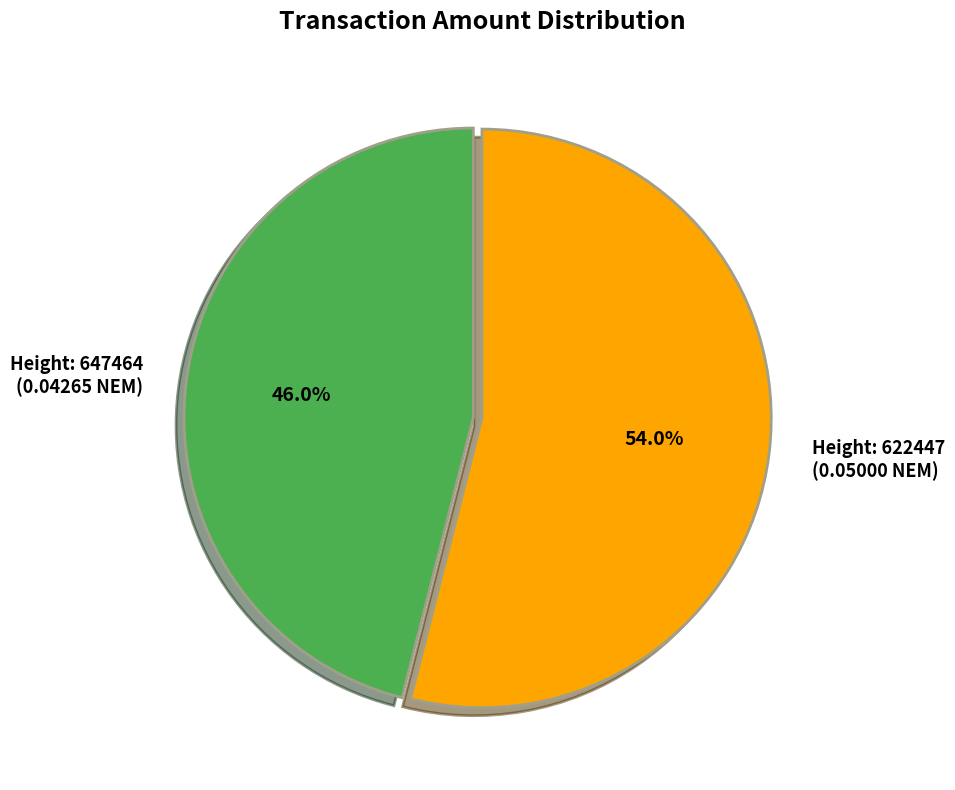

Does any single category account for the majority?

Yes